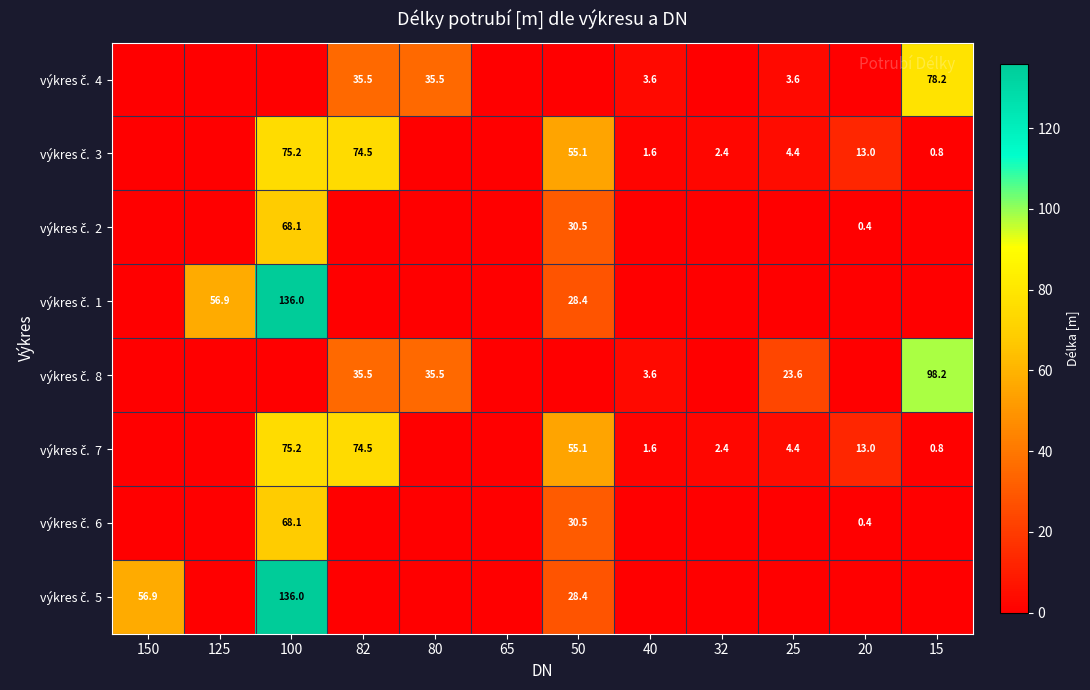

How many series are shown in this chart?

8